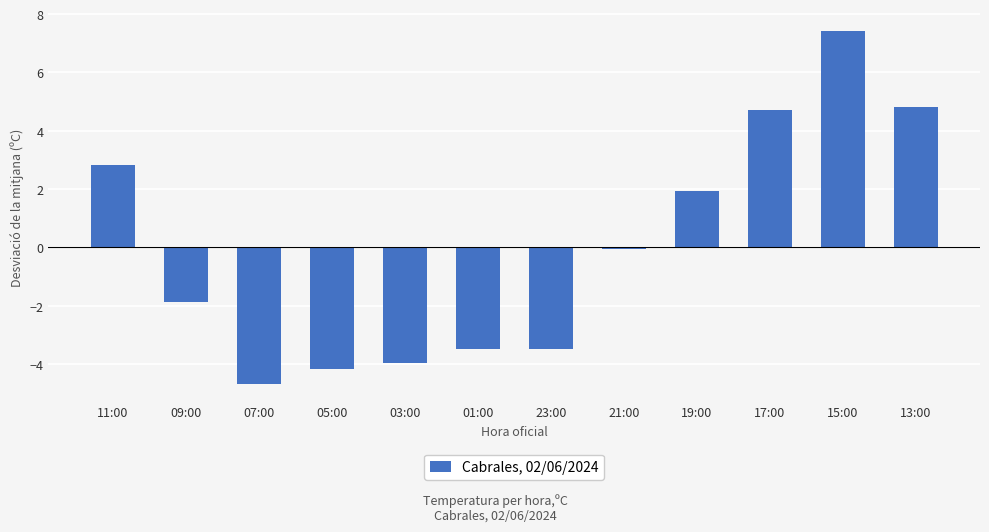

Where does the data first go above 0?

11:00